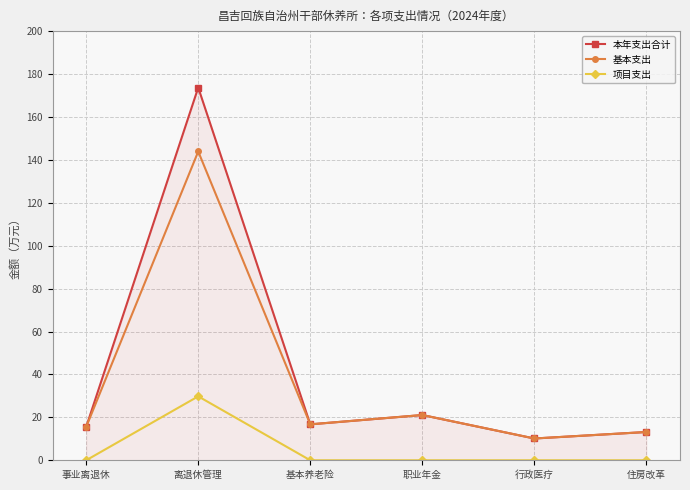

True or false: 项目支出 and 本年支出合计 intersect in this chart.

False